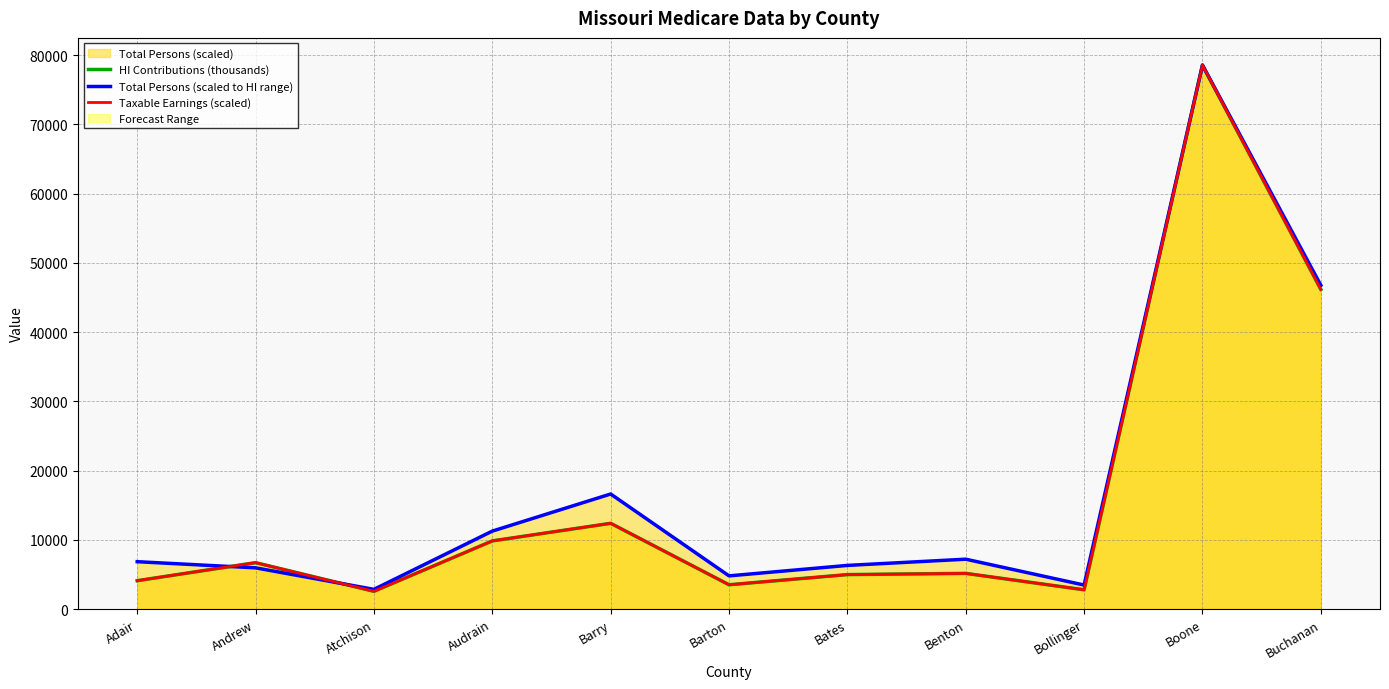

What is the spread (max minus min) of values at Buchanan?

592.7